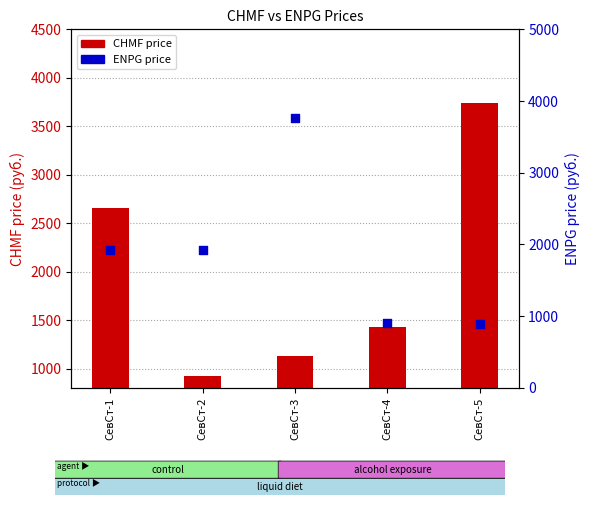

At how many categories does at least one series exceed 2910?

2